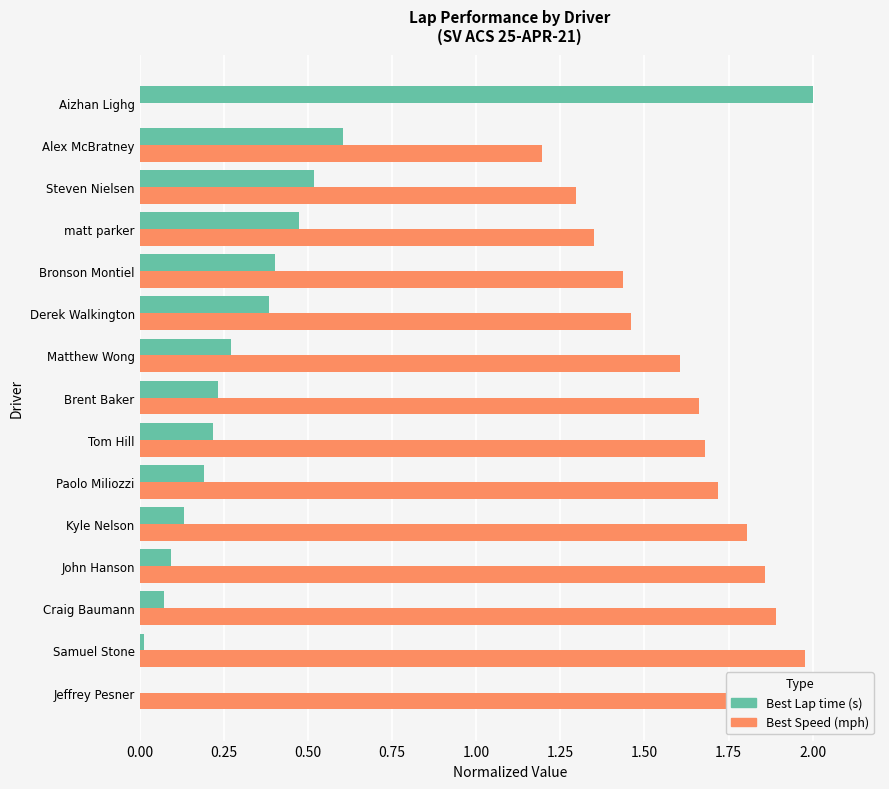

What value does the Best Speed (mph) series have at Matthew Wong?

1.6